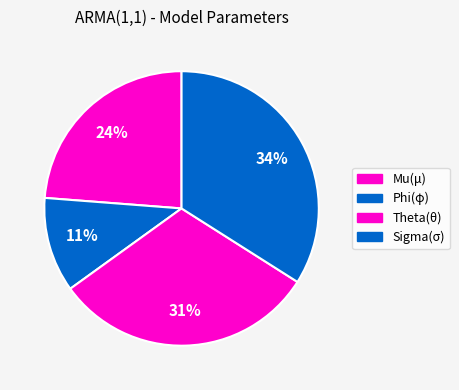

How many slices are in this pie chart?

4